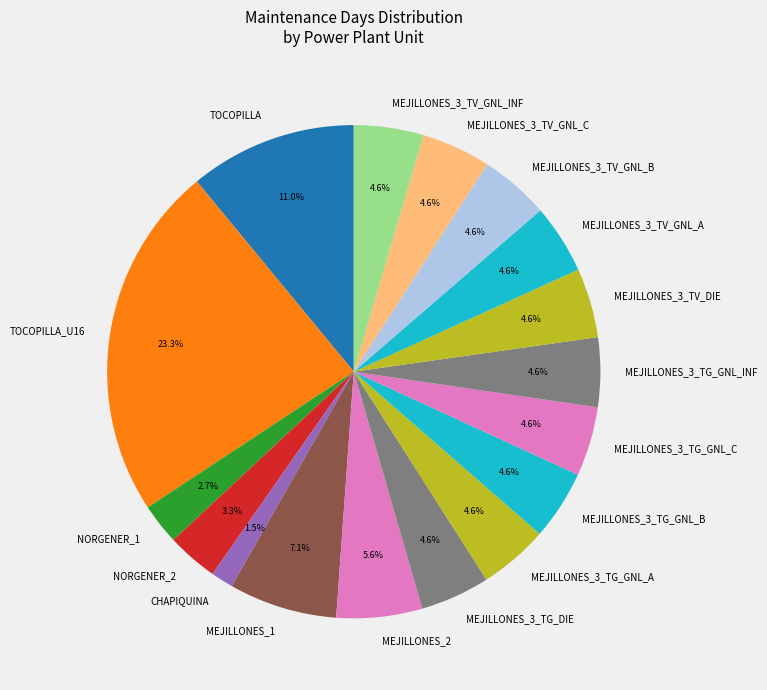

What percentage is NOT represented by MEJILLONES_3_TV_GNL_B?

95.4%